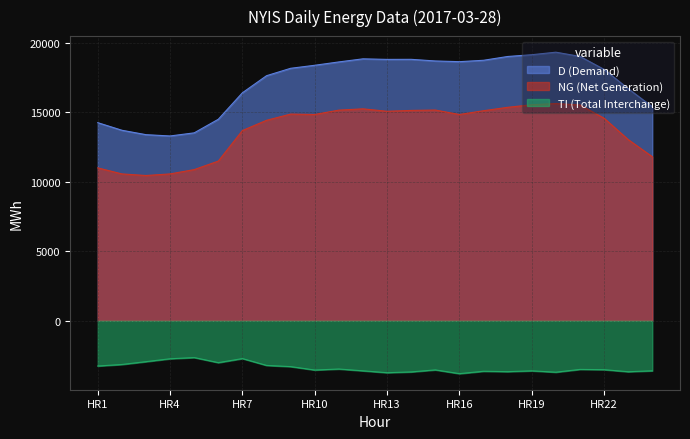

At how many categories does at least one series exceed 7695?

24